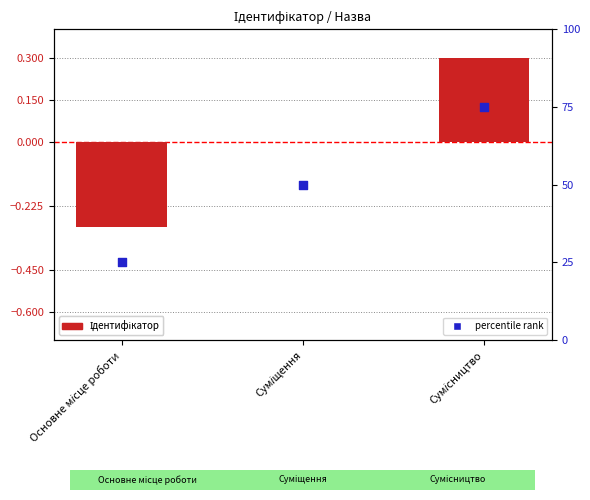

Which series has the largest Y range (max minus min)?

Ідентифікатор (percentile)